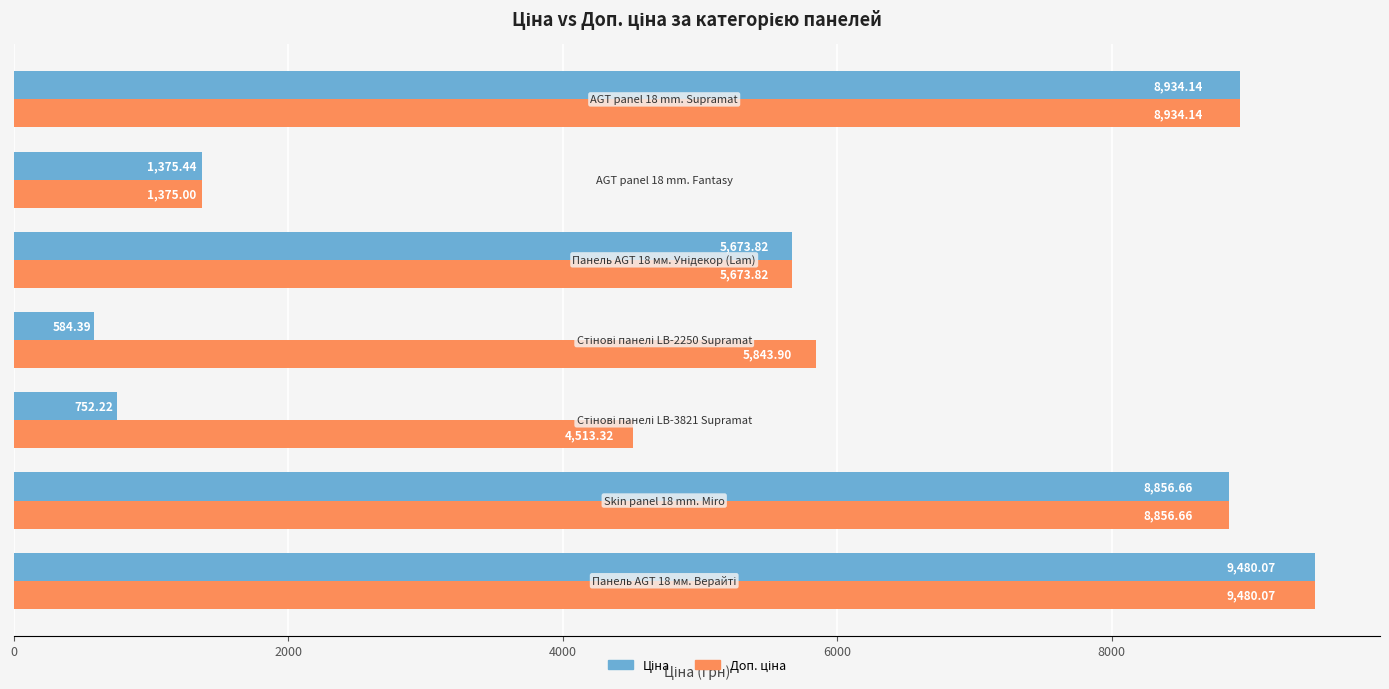

At how many categories does at least one series exceed 7356?

3